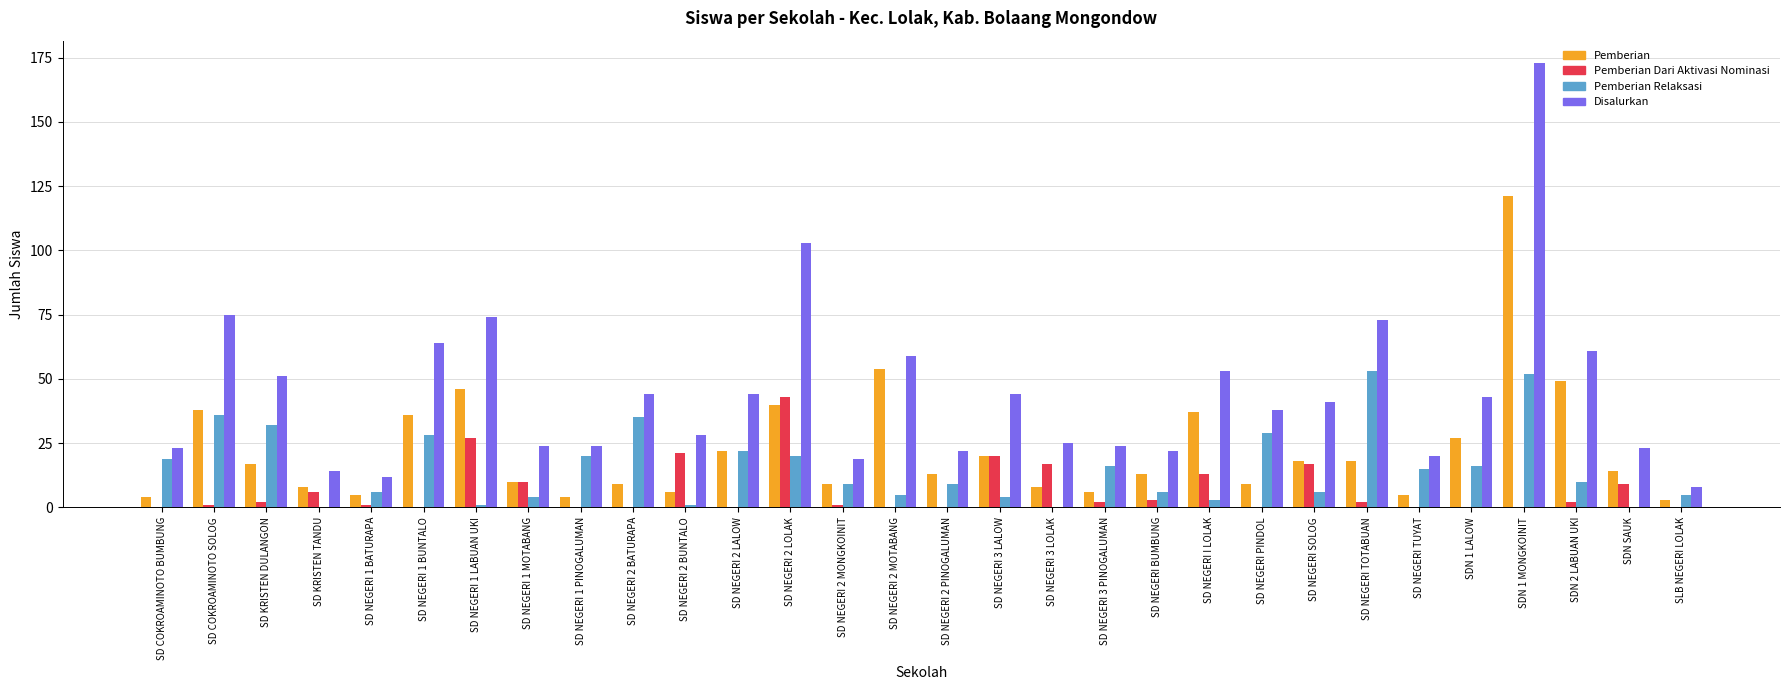

What is the sum of all Disalurkan values?

1328